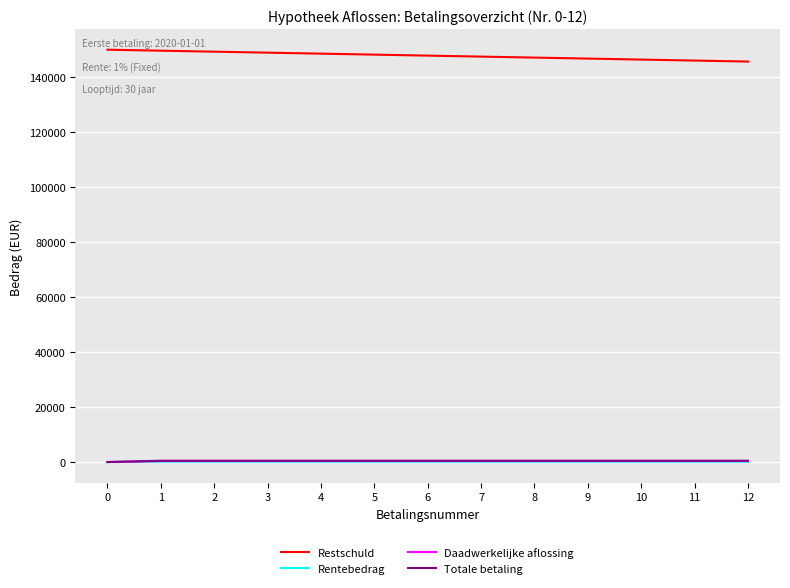

Is it true that Totale betaling equals 482.5 at 1?

True